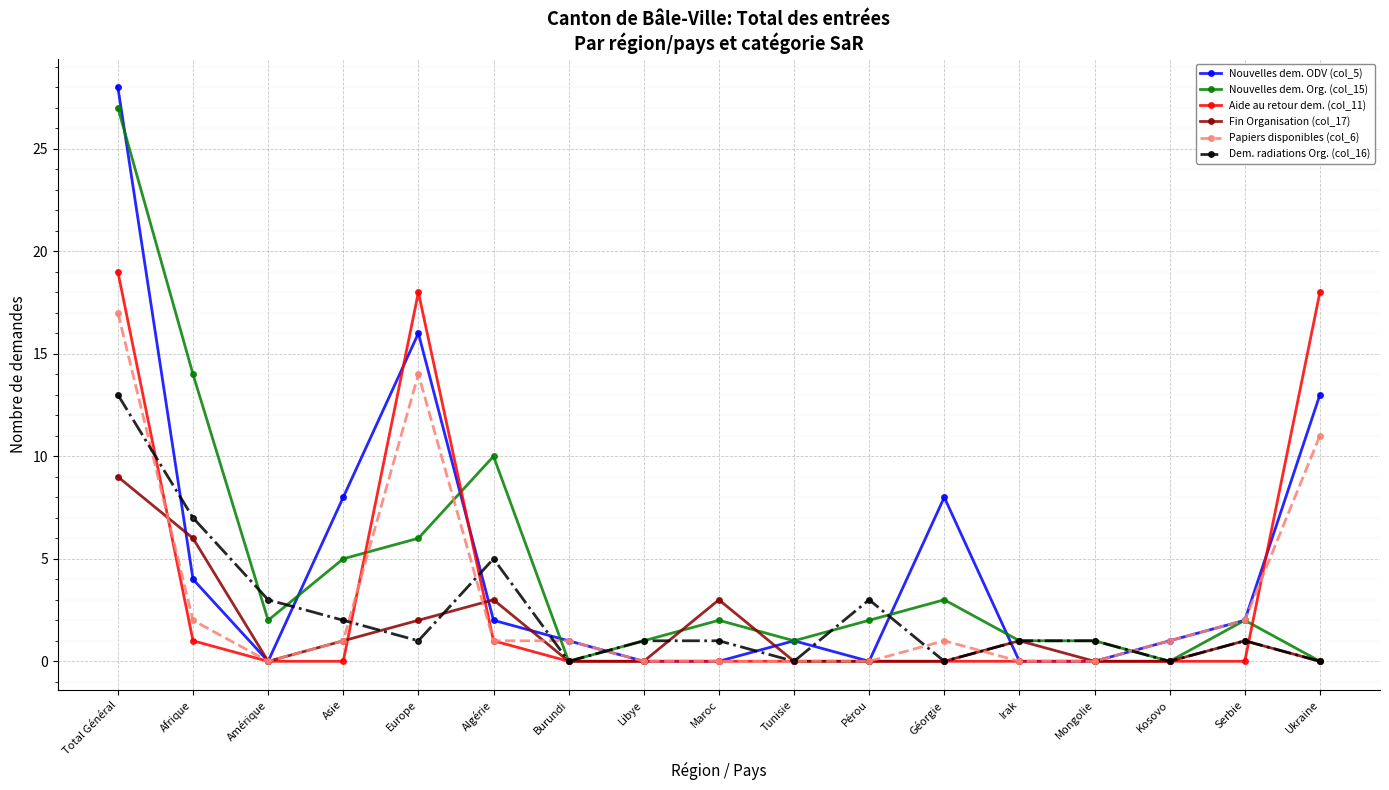

What is the difference between the highest and lowest values at Maroc?

3